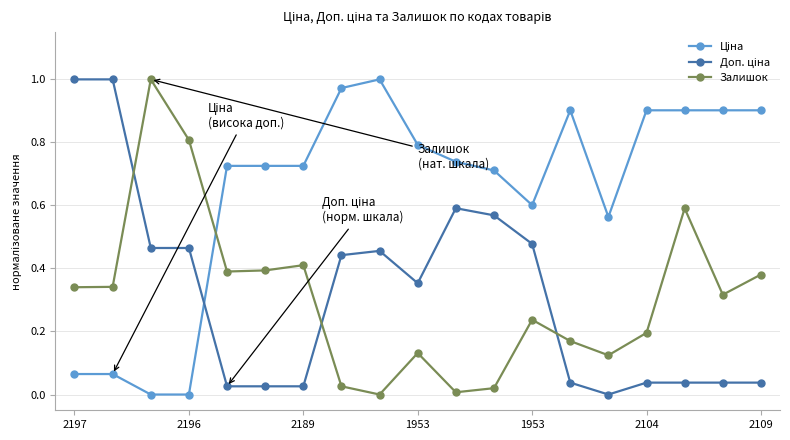

True or false: Залишок has more than 1 interior local peaks.

True